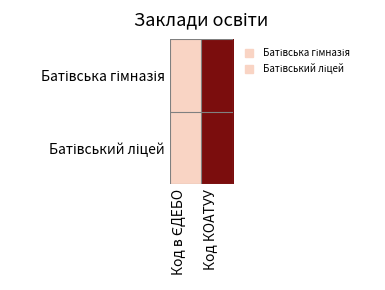

How many series are shown in this chart?

2